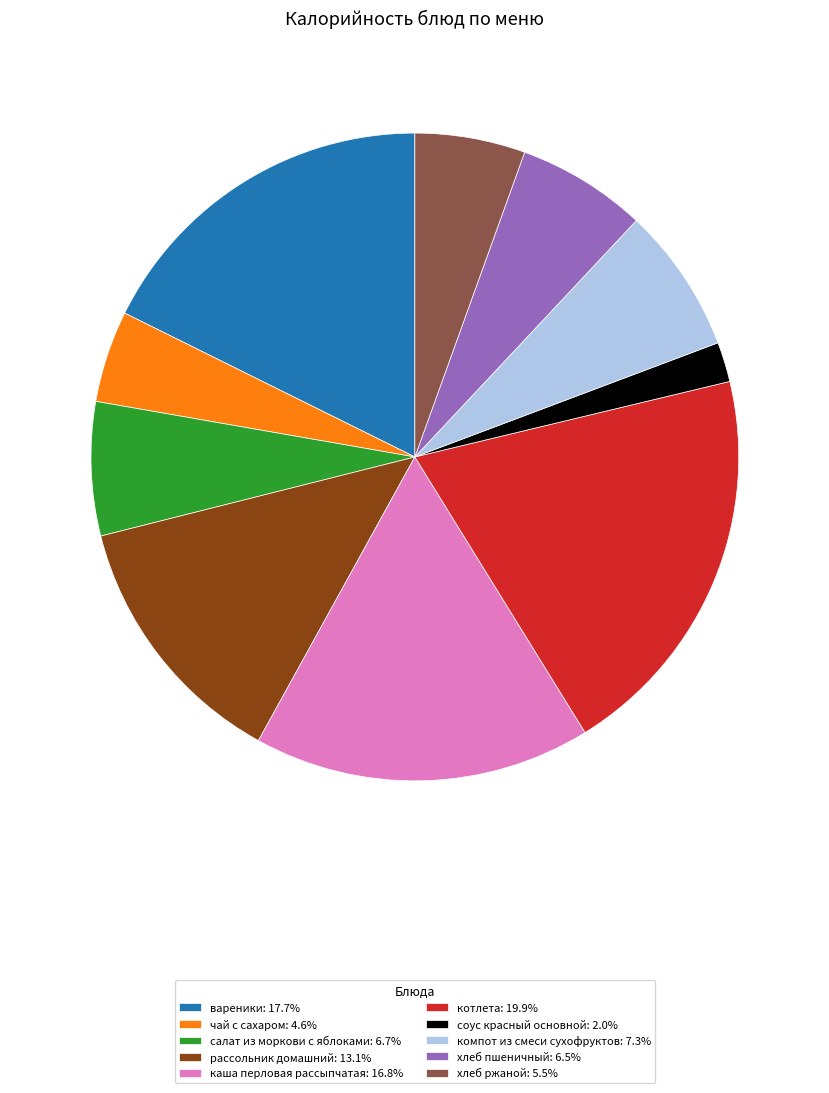

What is the ratio of the value at каша перловая рассыпчатая: 16.8% to the value at котлета: 19.9%?

0.8